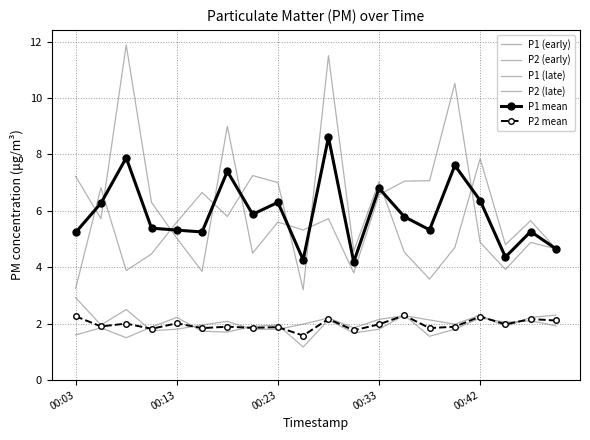

Where is P2 (late) nearest to the value 2?

9